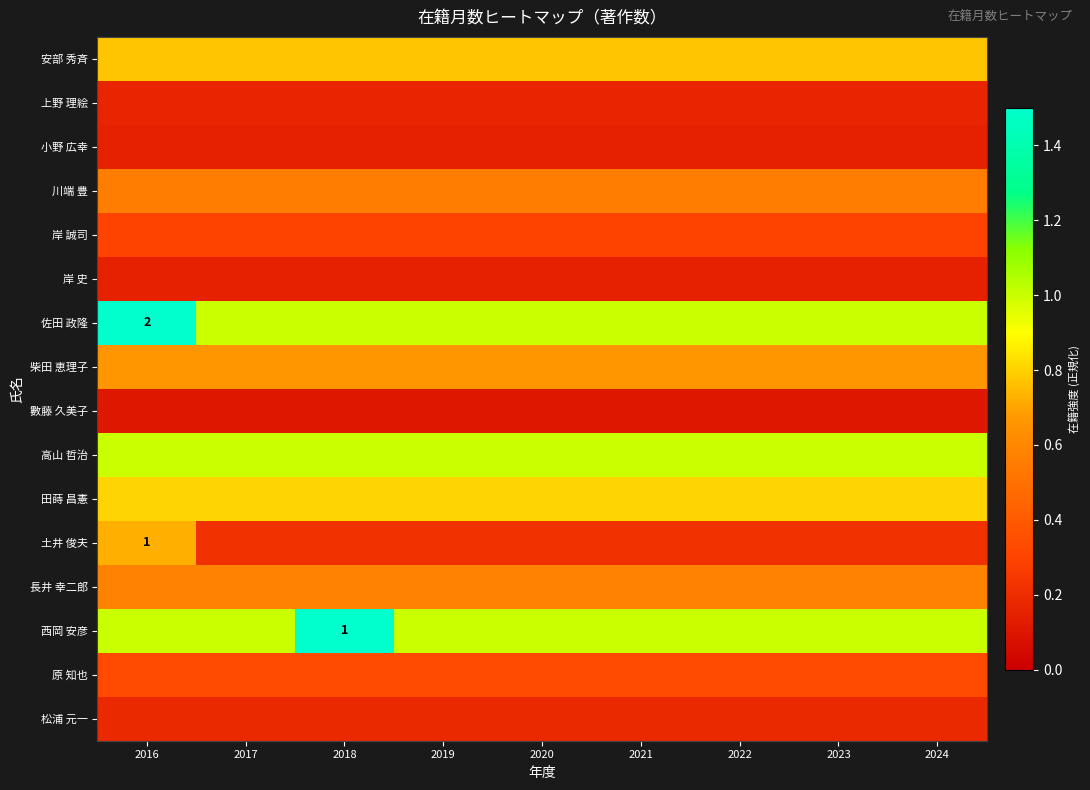

Is it true that 松浦 元一 equals 0.2 at 2016?

True